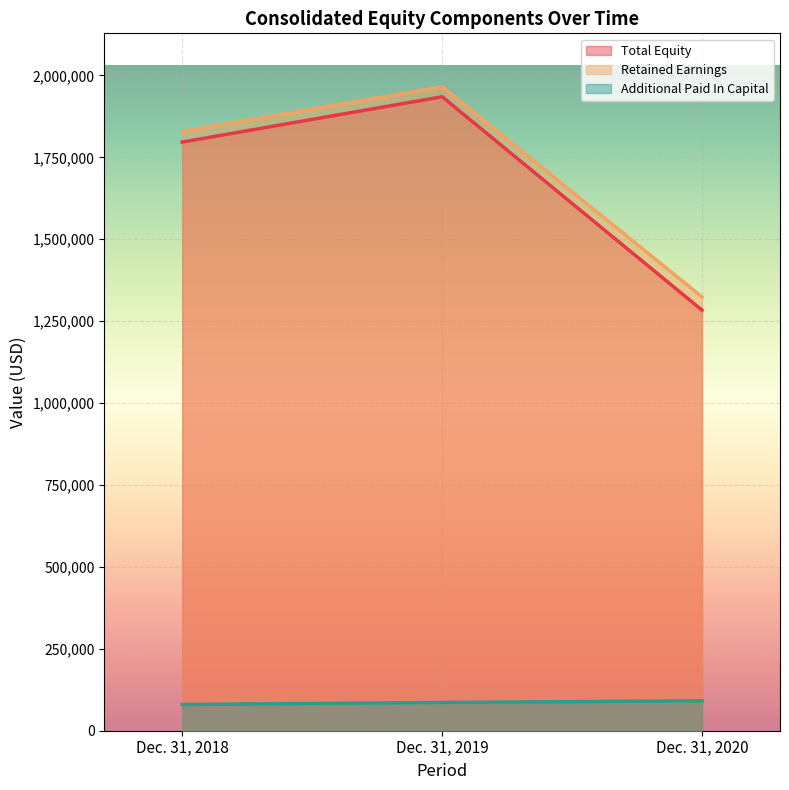

What is the total value across all series at Dec. 31, 2020?

2698921